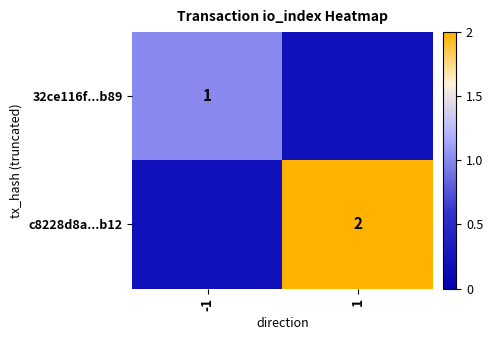

Is it true that c8228d8a...b12 equals 2 at 1?

True